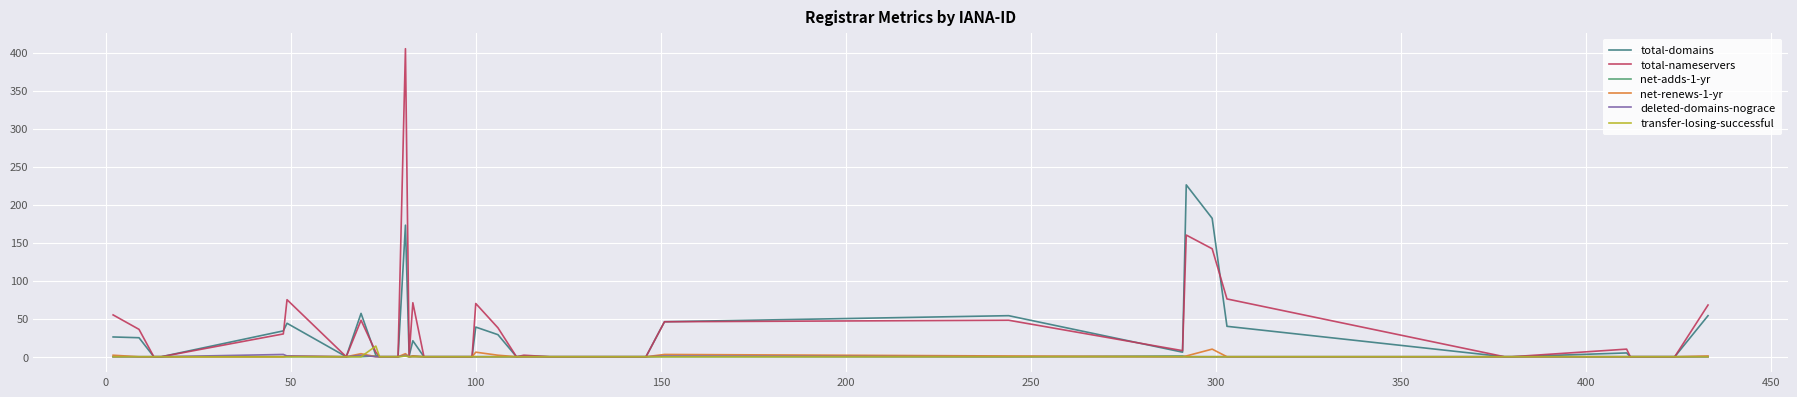

Which series has the widest spread of values?

total-nameservers